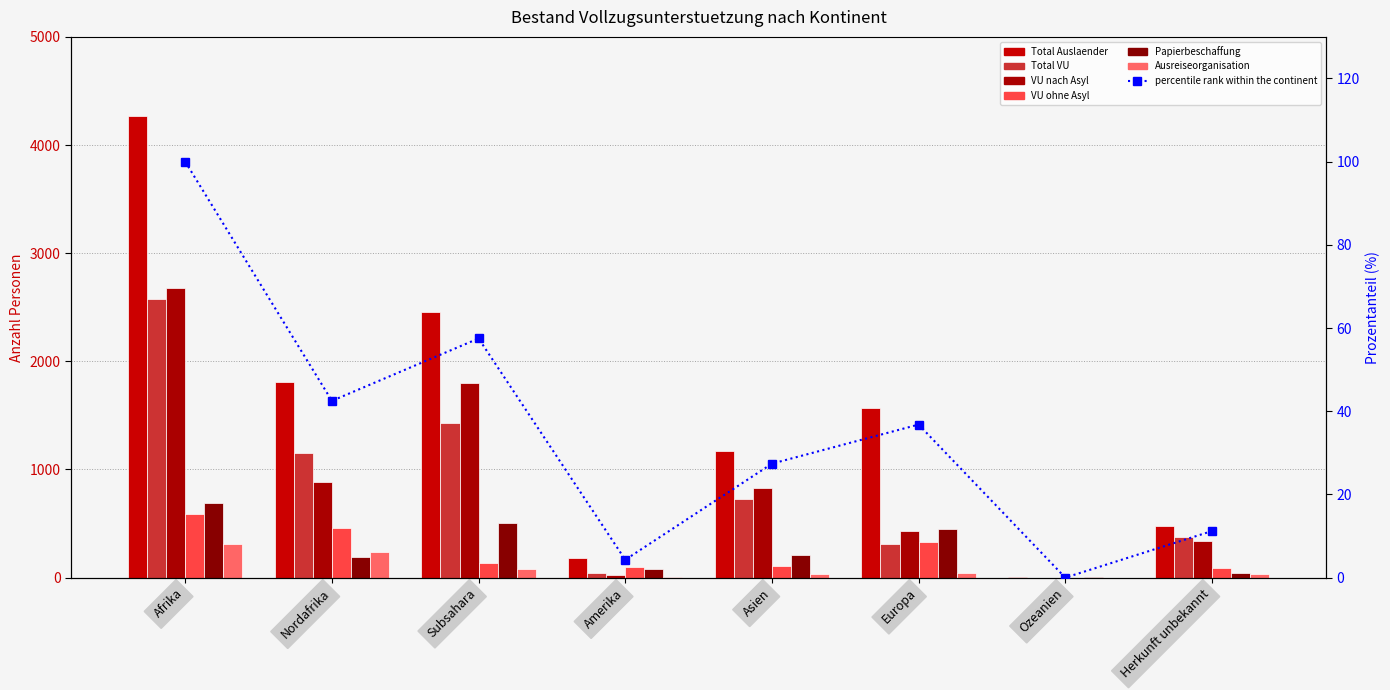

What is the total value across all series at Herkunft unbekannt?

1359